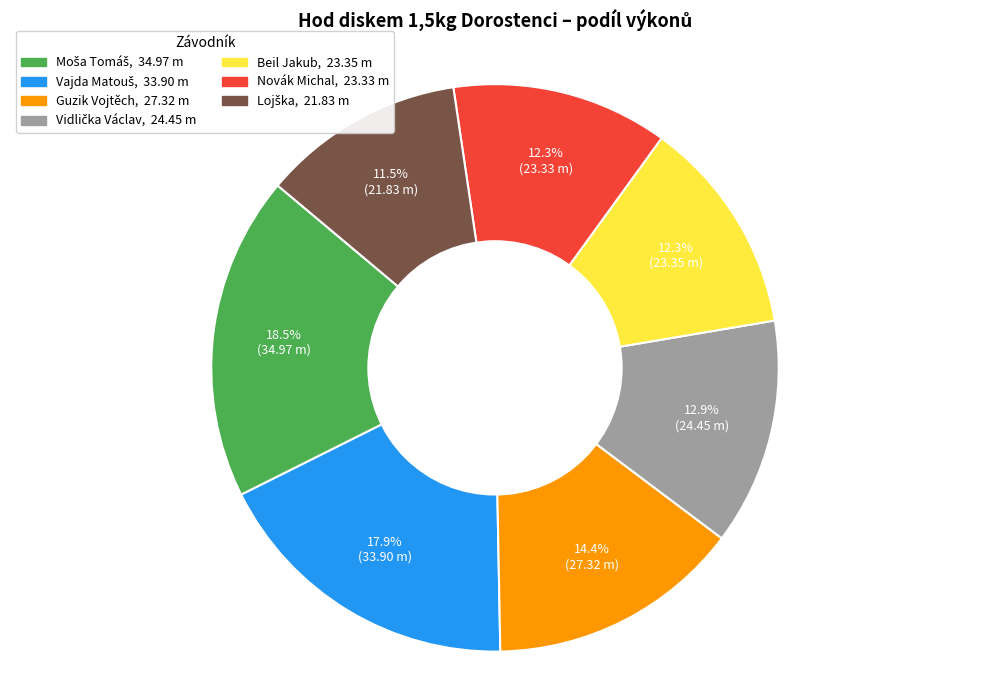

How much of the chart is everything except Beil Jakub?

87.7%